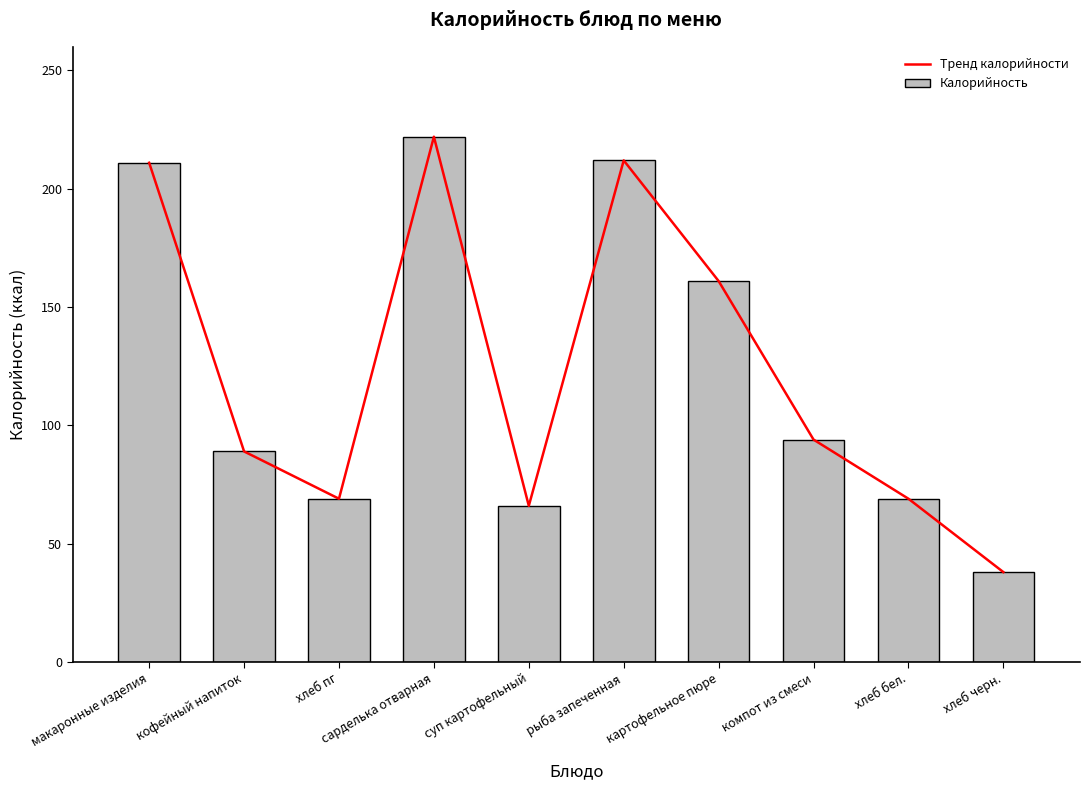

What are all the series names shown in the legend?

Тренд калорийности, Калорийность